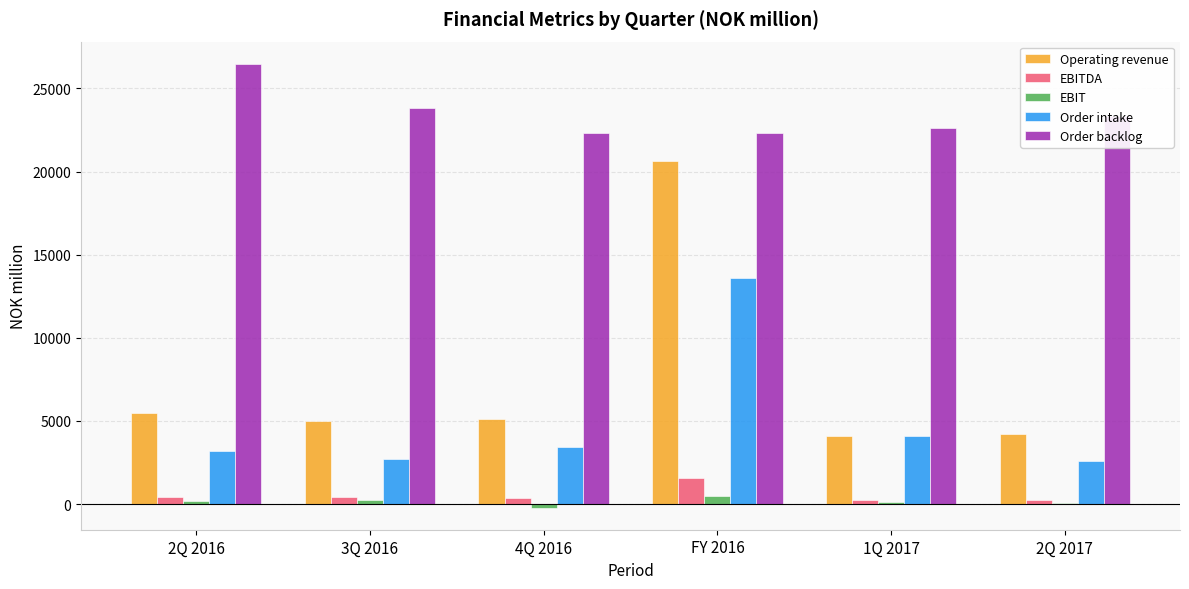

What is the sum of all Operating revenue values?

44500.1